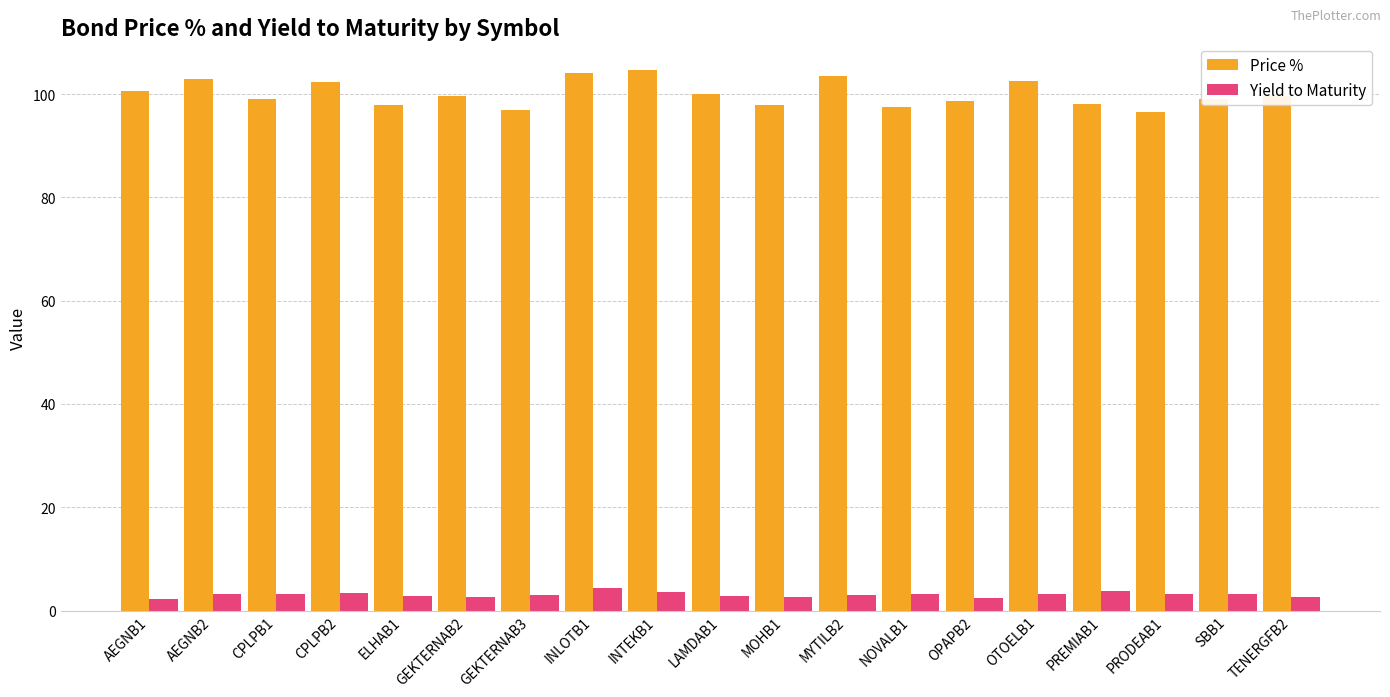

How many bars are there in each group?

2